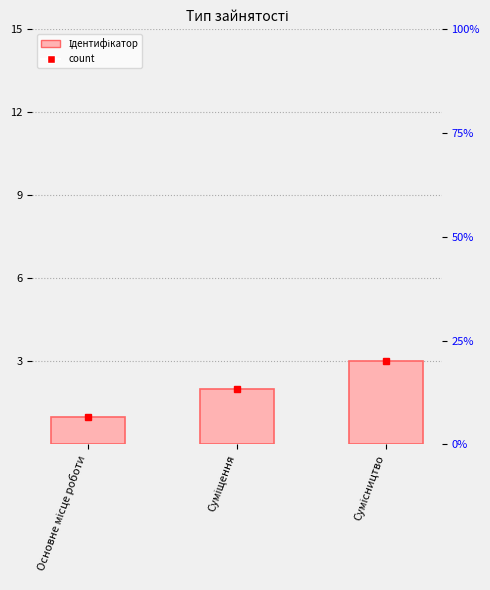

Are the bars grouped side by side (vs. stacked)?

No